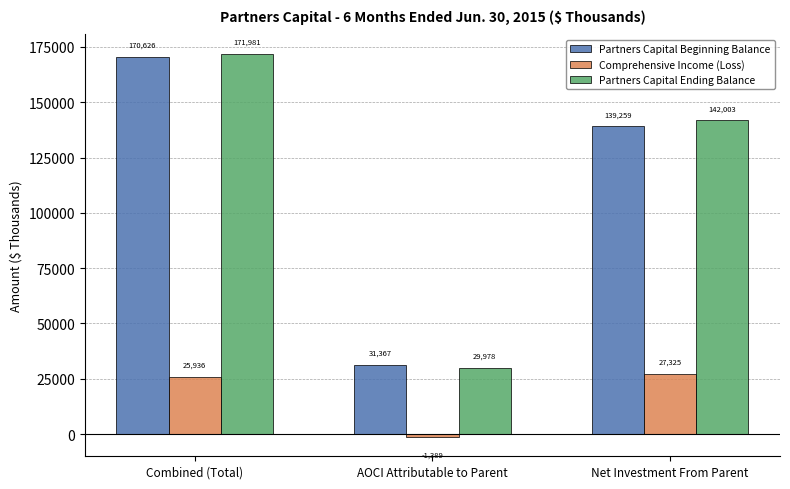

How many values in the Partners Capital Beginning Balance series are below 139259?

1